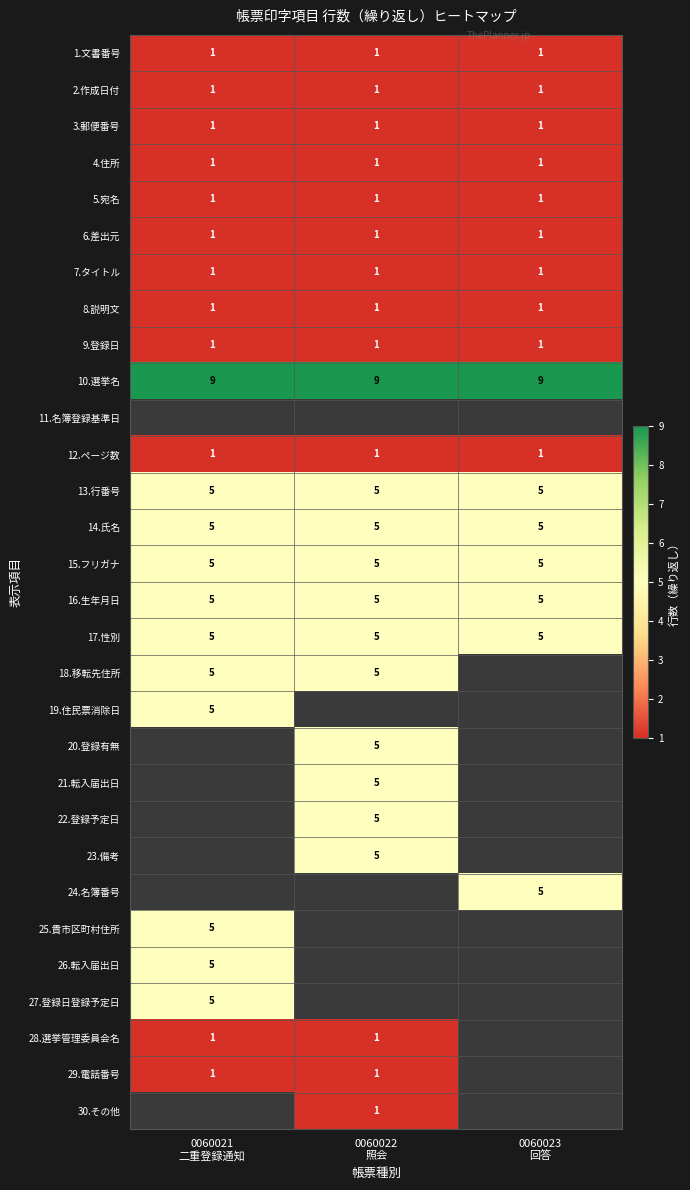

Is the value of 8.説明文 at 0060023 回答 greater than the value of 19.住民票消除日 at 0060023 回答?

No